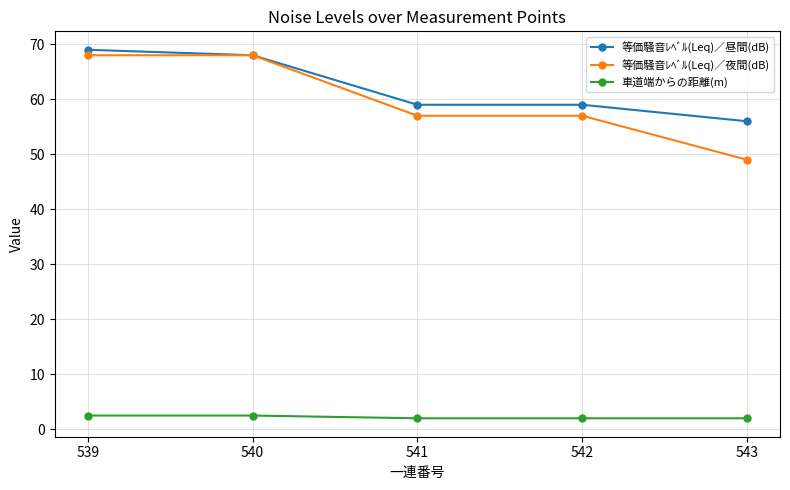

Does the chart have visible grid lines?

Yes